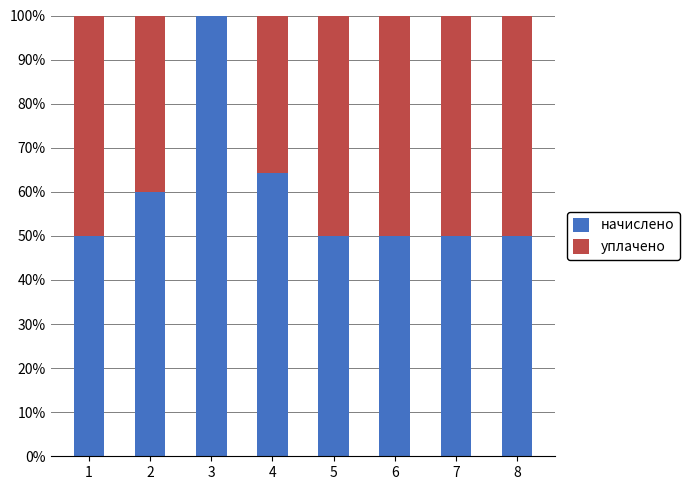

What is the total value across all series at 6?

100.0